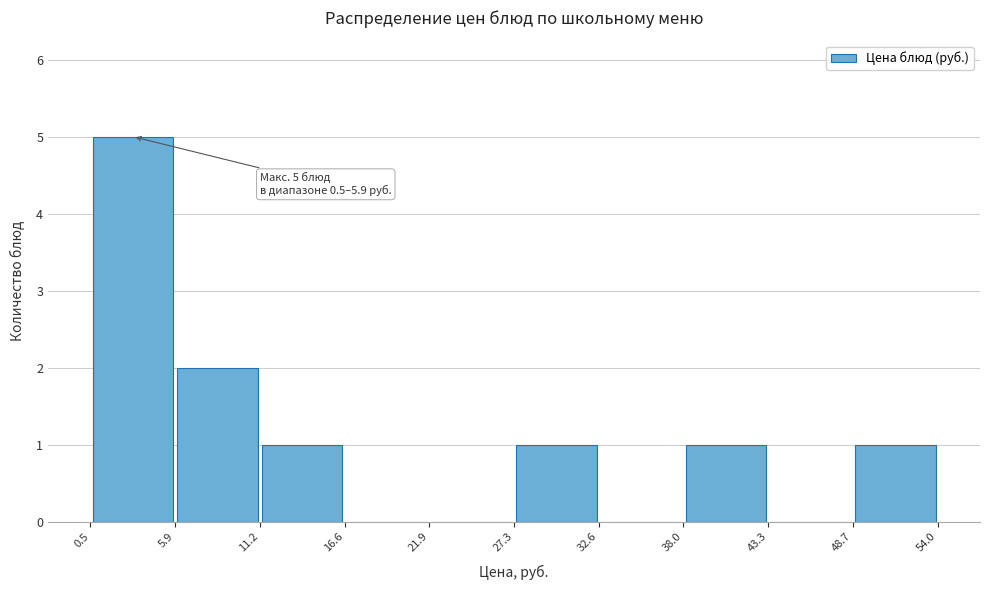

Which range on the x-axis has the tallest bar?

0.5 to 5.9